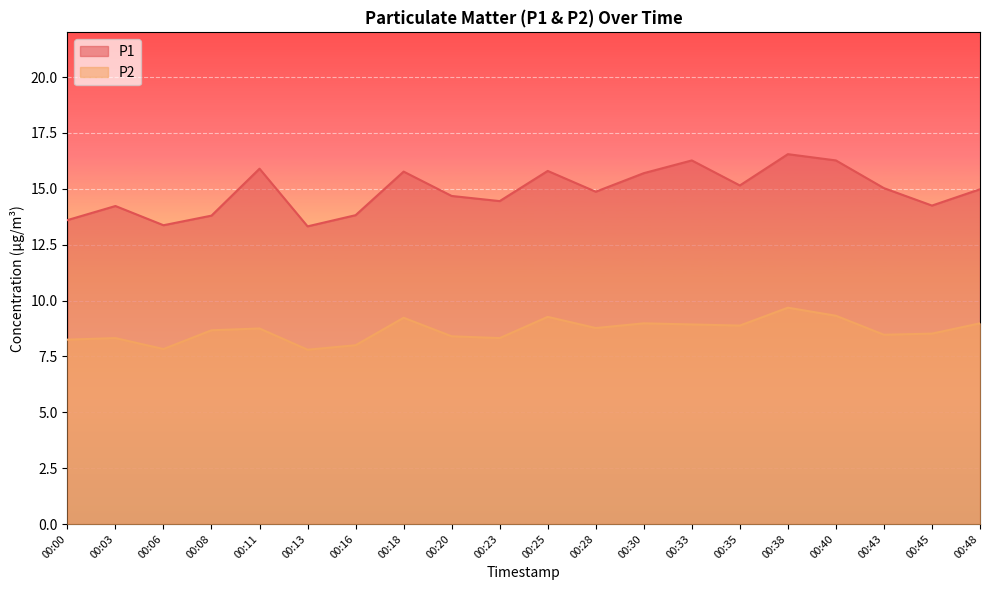

What is the smallest value displayed?

7.8